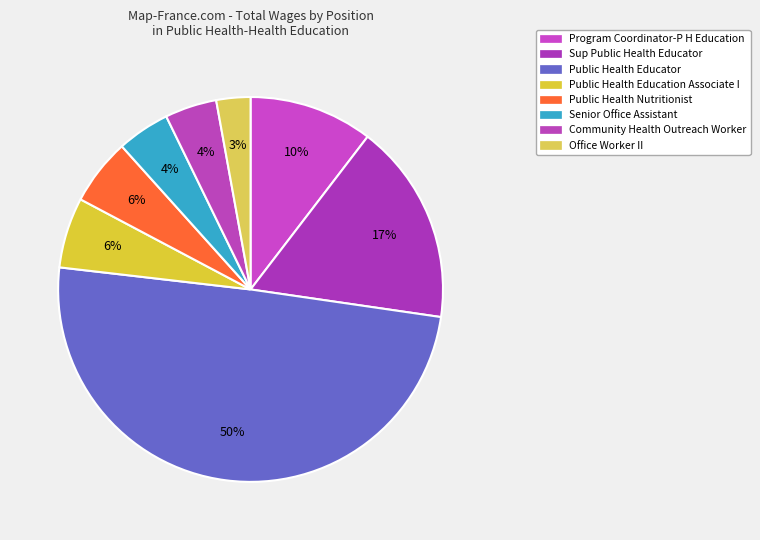

Count the number of slices in the pie.

8